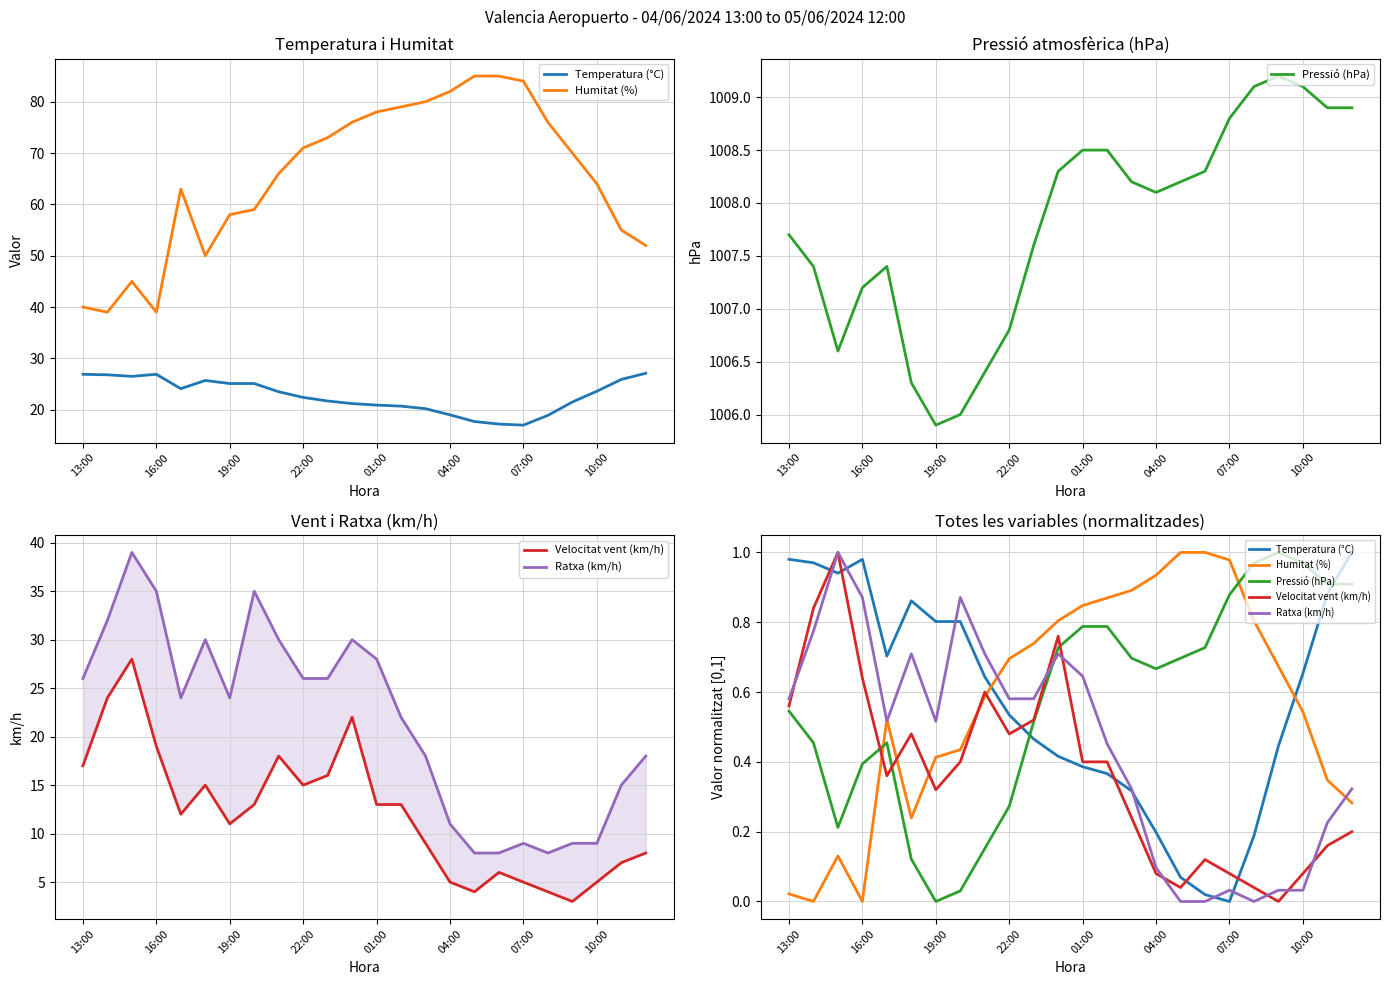

What is the value of the Humitat (%) point at the 13th from the left?

0.8